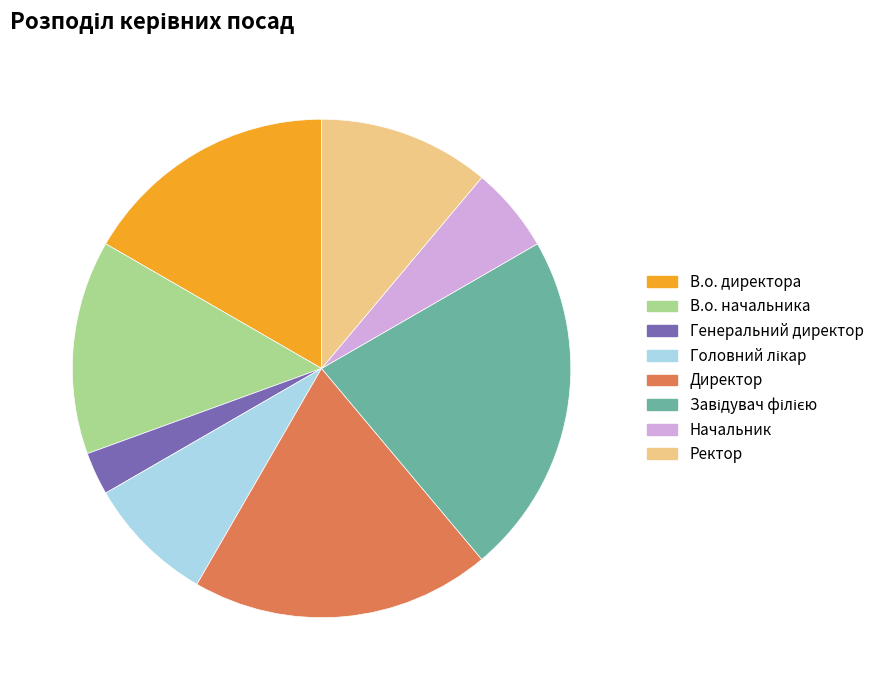

How many segments does this pie chart have?

8